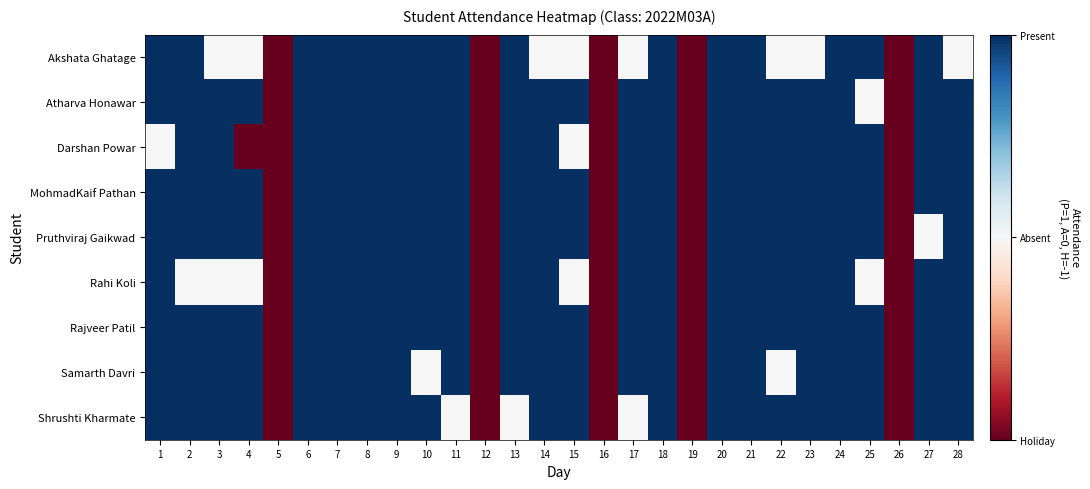

What is the spread (max minus min) of values at 15?

1